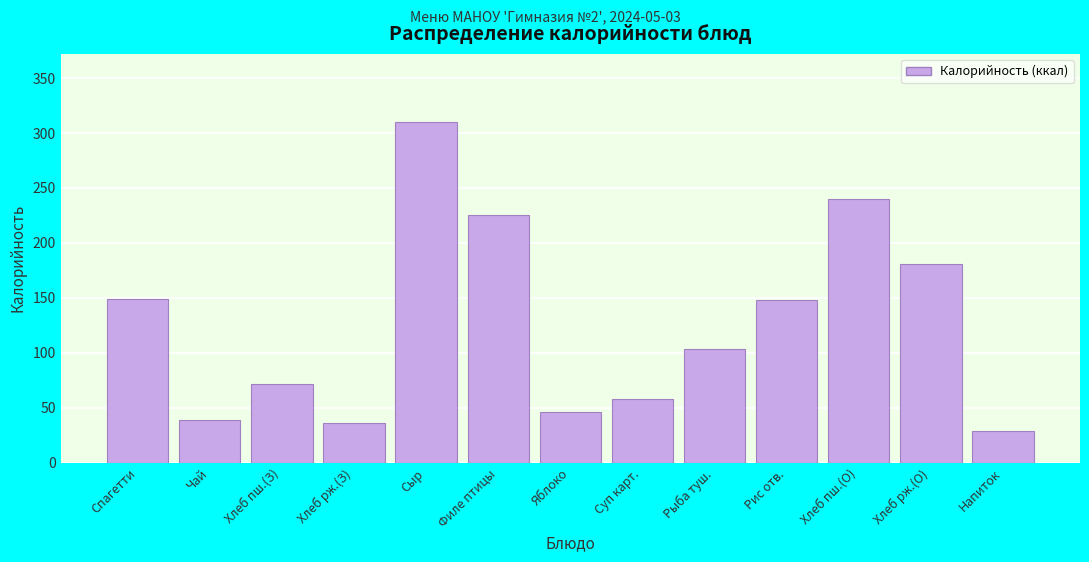

What is the sum of all values?

1637.2